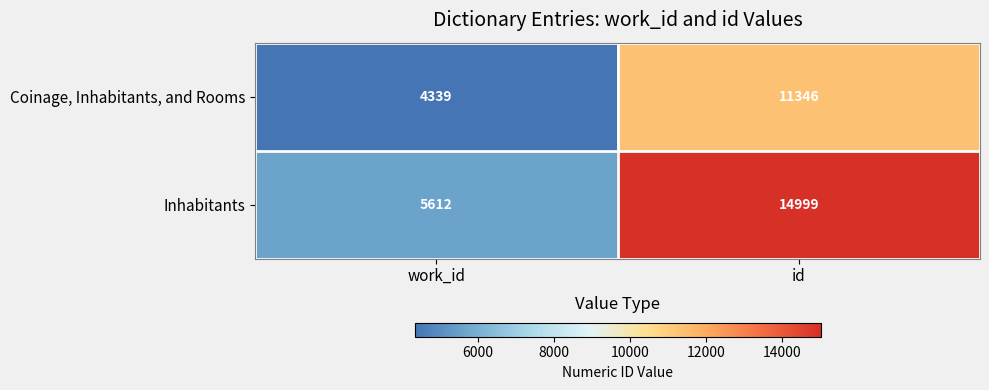

Reading right to left, extract all data points from this chart.

Coinage, Inhabitants, and Rooms: 11346	4339
Inhabitants: 14999	5612